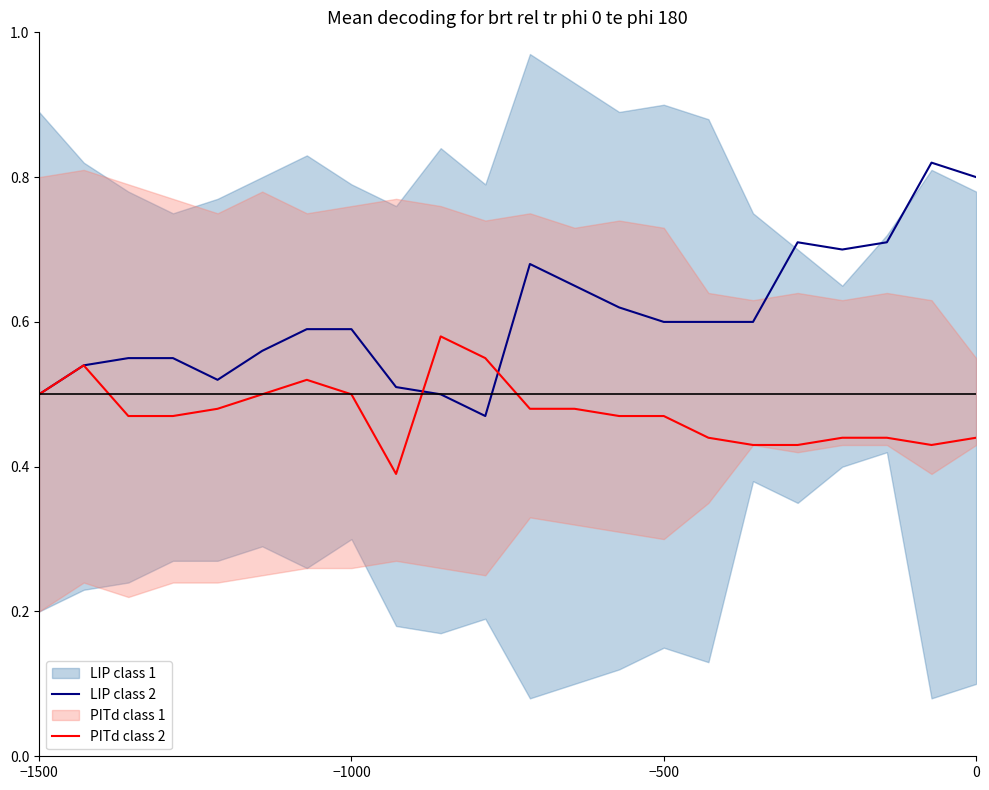

The LIP class 2 series shows 0.7 at −1500. True or false?

False